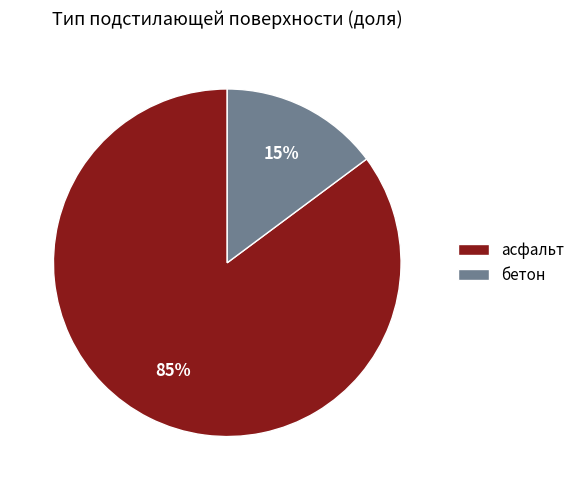

What percentage is the асфальт slice, to the nearest percent?

85%